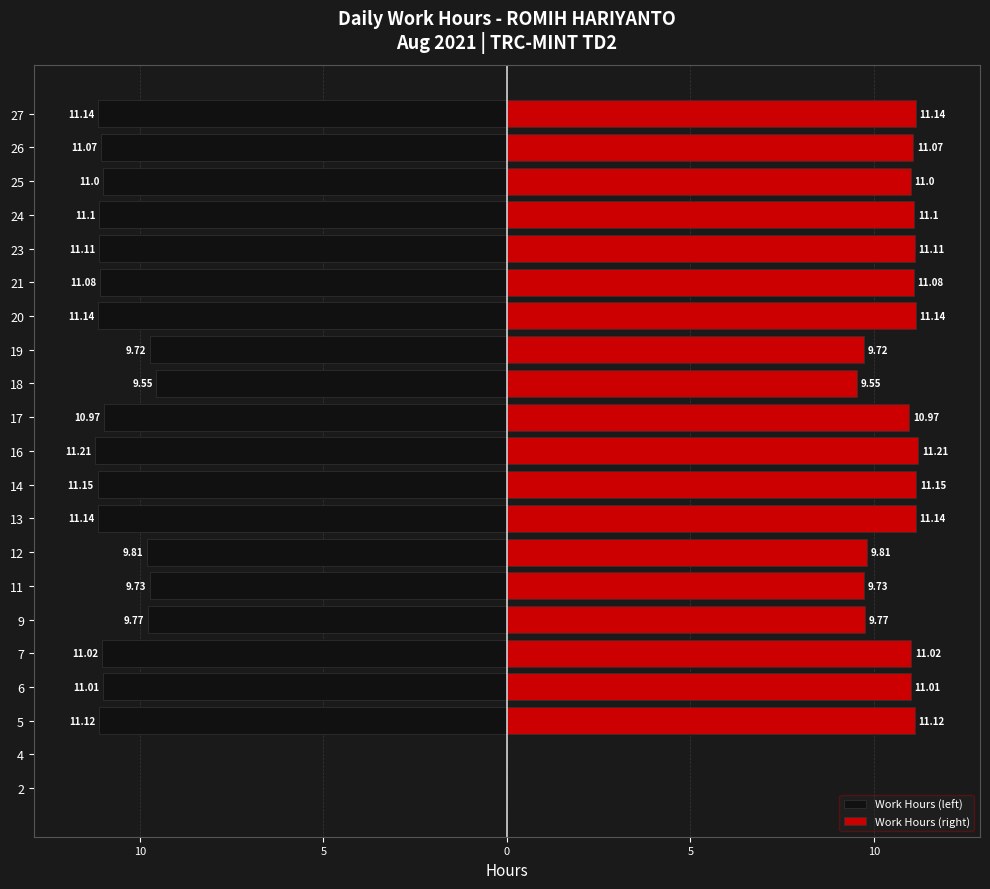

What is the greatest value displayed?

11.2